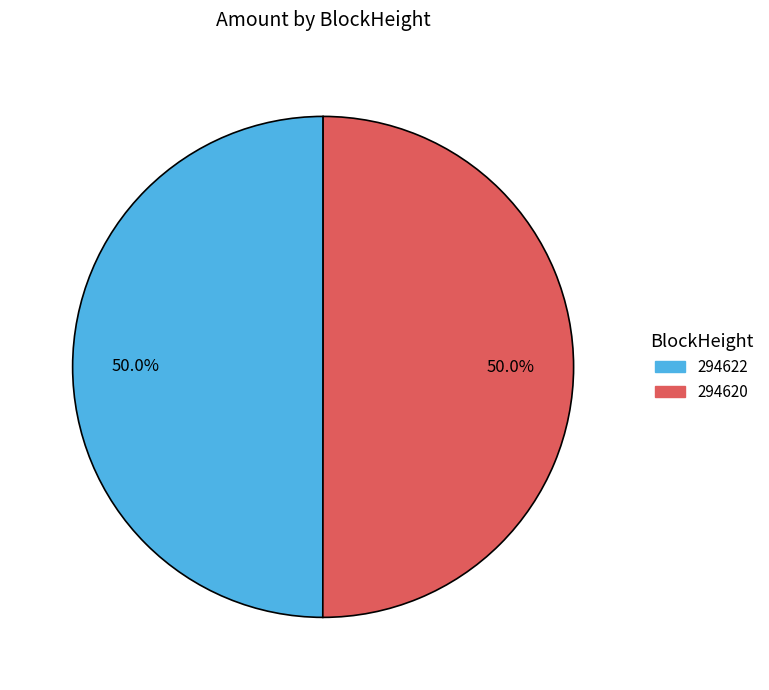

To the nearest percent, what is the combined percentage of 294620 and 294622?

100%